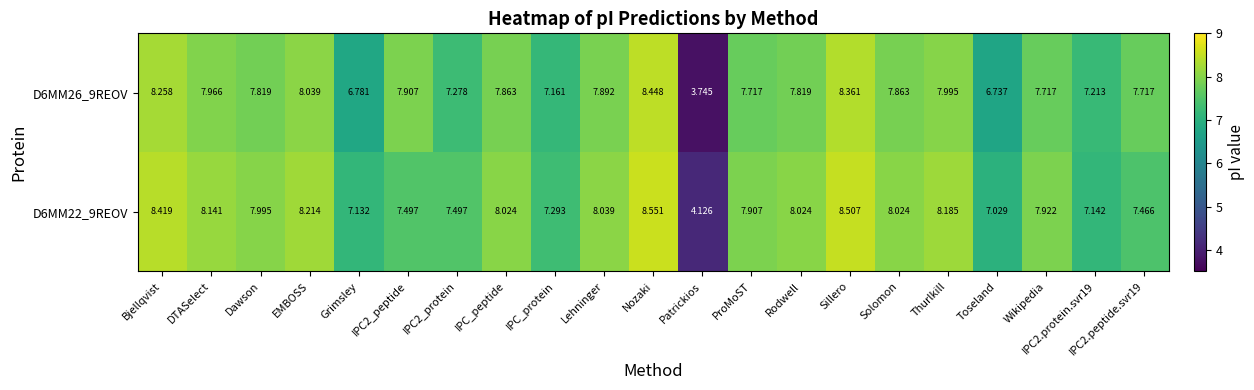

Where does the D6MM26_9REOV series first go above 7?

Bjellqvist